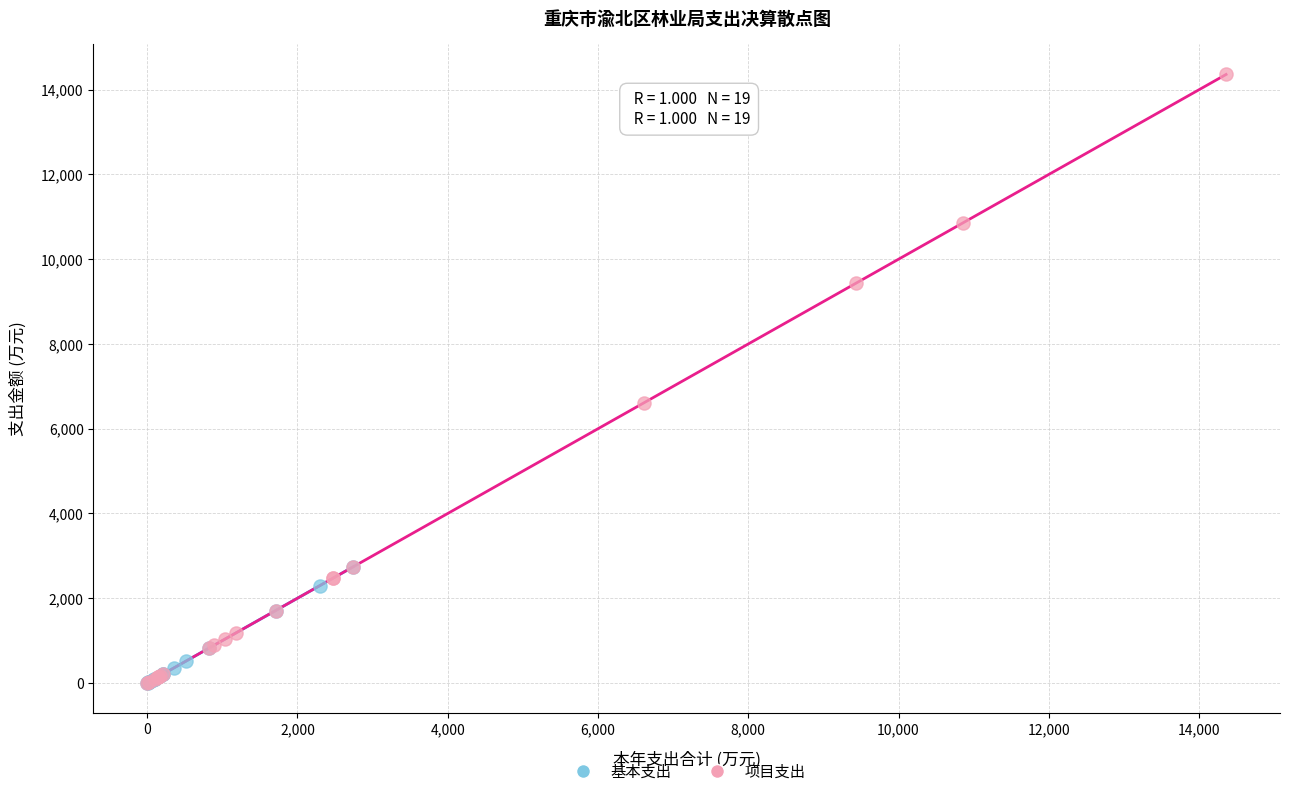

Which series has the widest spread of Y values?

项目支出